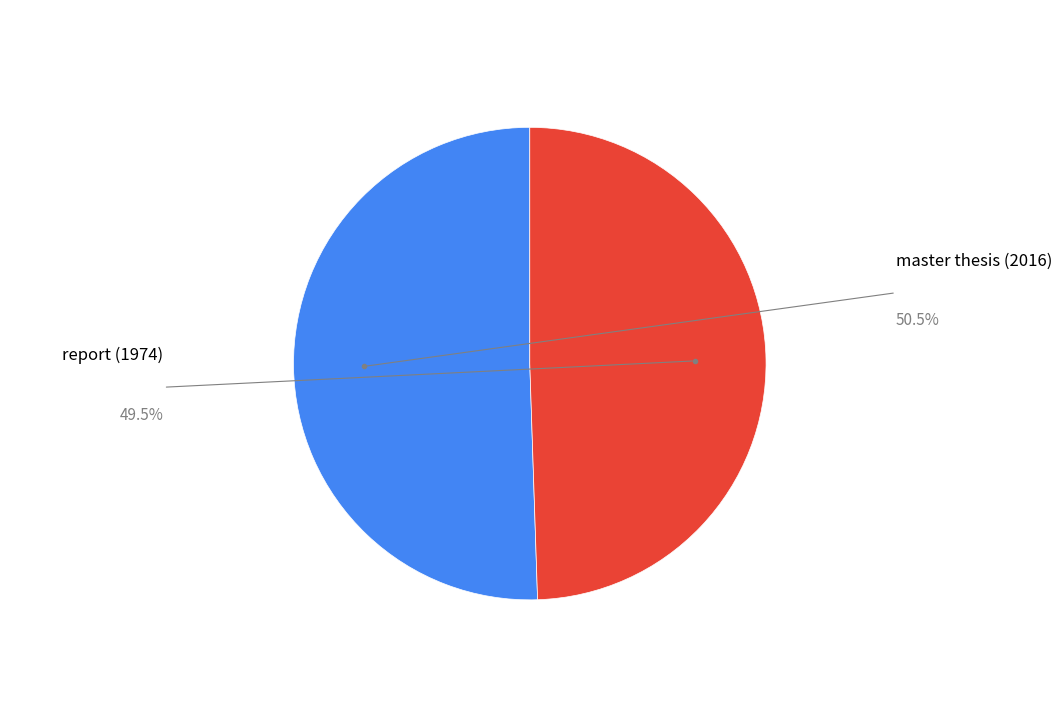

How many segments does this pie chart have?

2